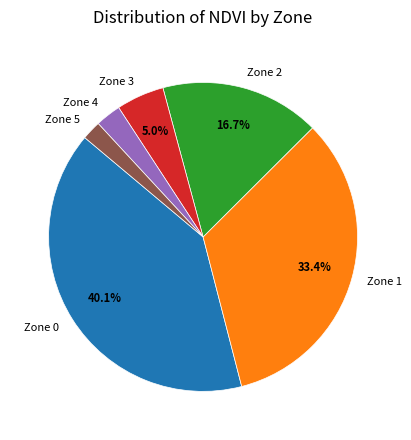

How many slices are in this pie chart?

6